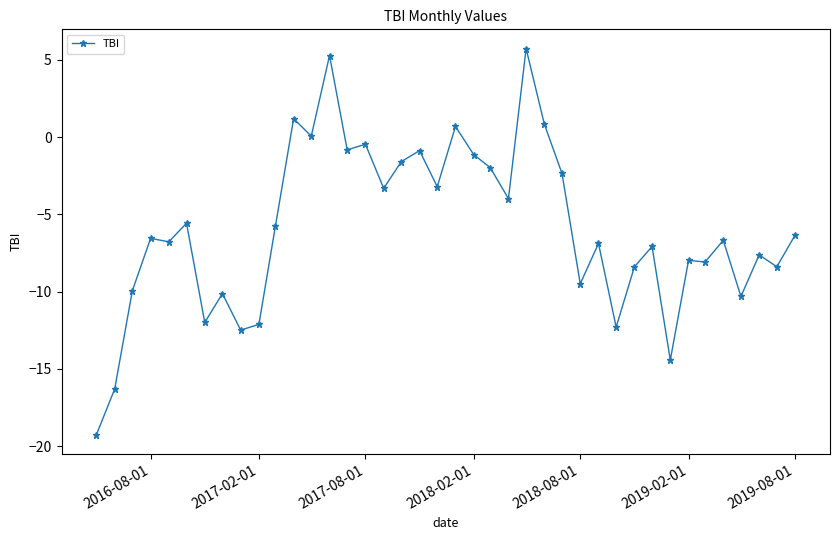

What is the maximum value shown in the chart?

5.7